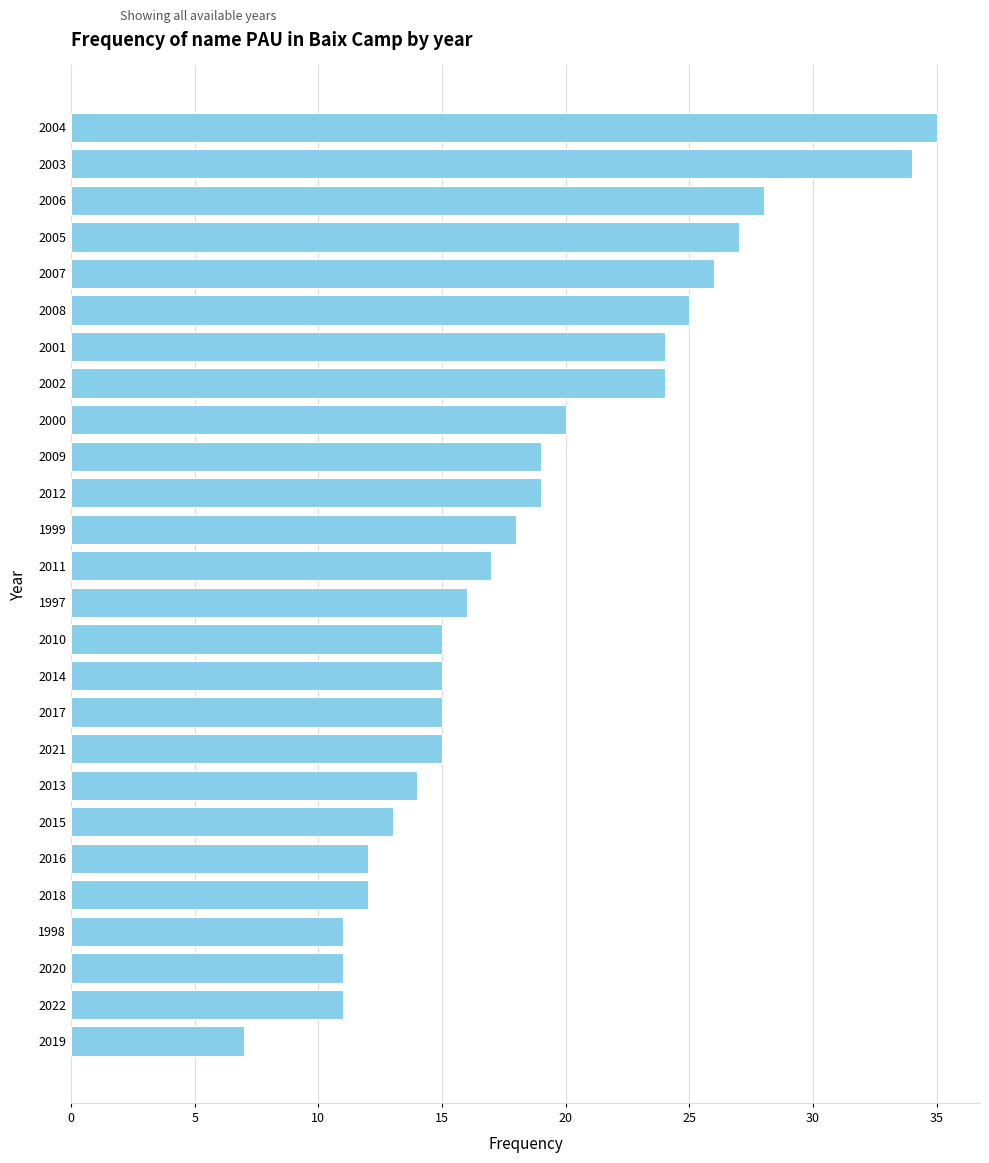

Reading top to bottom, what are all the values shown in this chart?

2004=35	2003=34	2006=28	2005=27	2007=26	2008=25	2001=24	2002=24	2000=20	2009=19	2012=19	1999=18	2011=17	1997=16	2010=15	2014=15	2017=15	2021=15	2013=14	2015=13	2016=12	2018=12	1998=11	2020=11	2022=11	2019=7